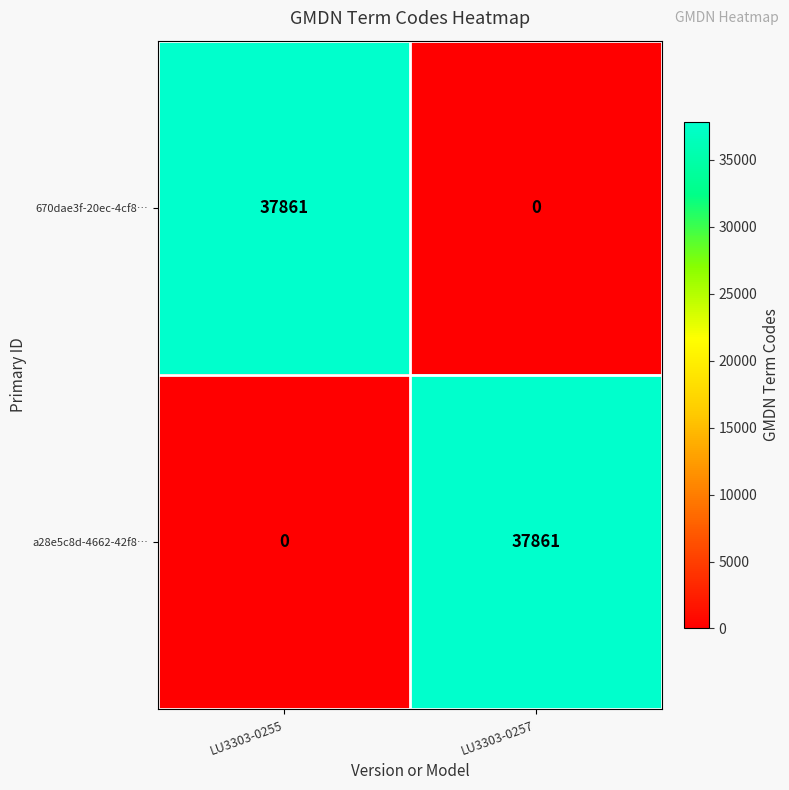

Read the a28e5c8d-4662-42f8… value at LU3303-0257.

37861